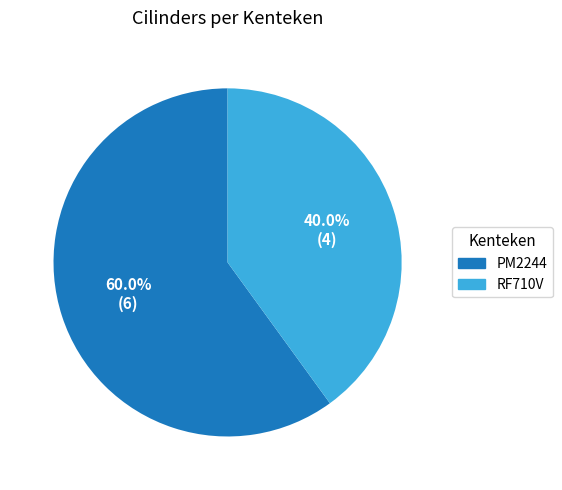

Between PM2244 and RF710V, which is larger?

PM2244